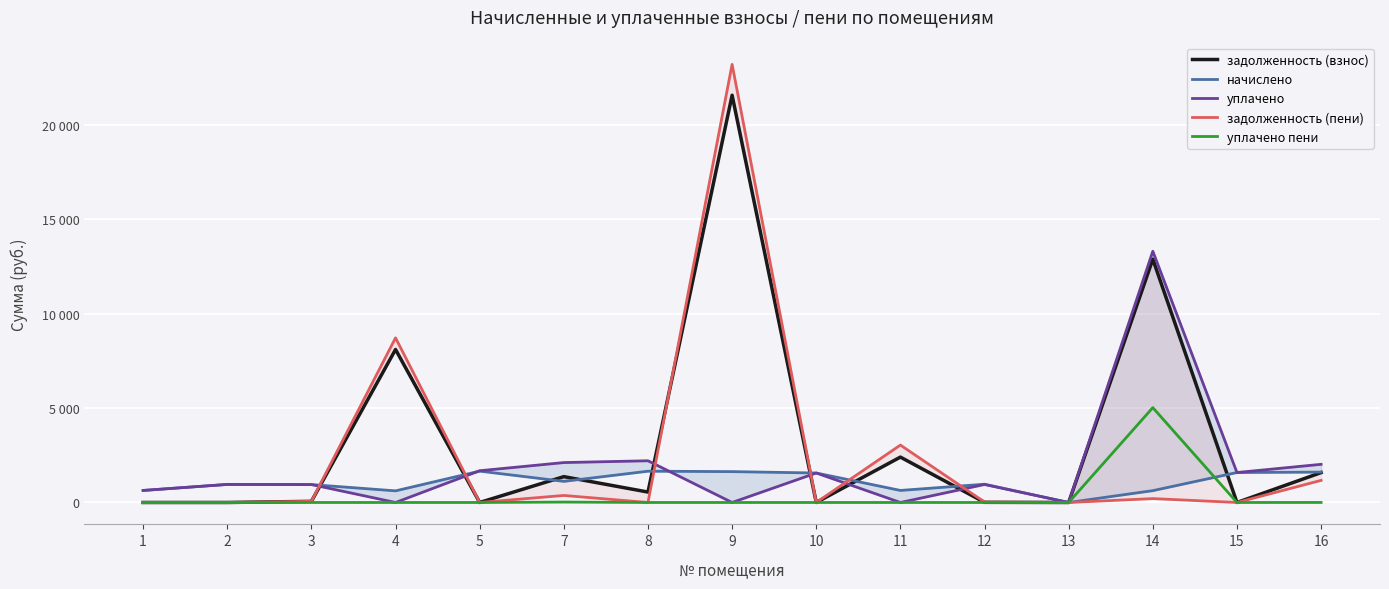

How many times do задолженность (взнос) and задолженность (пени) cross each other?

1